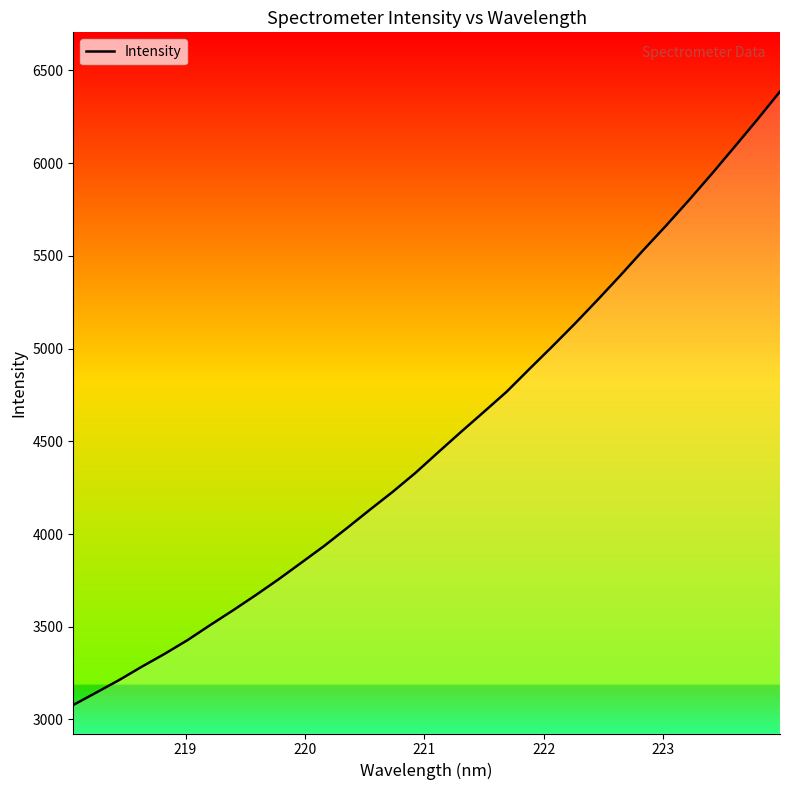

What is the greatest value displayed?

6386.2